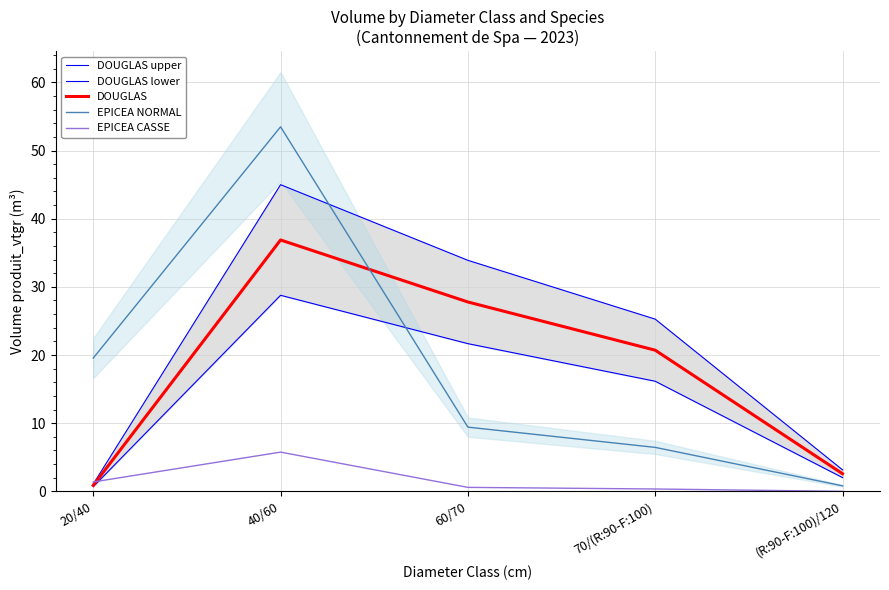

Reading left to right, transcribe all the data shown in this chart.

DOUGLAS upper: 1.1	45.0	33.9	25.3	3.2
DOUGLAS lower: 0.7	28.8	21.7	16.2	2.0
DOUGLAS: 0.9	36.9	27.8	20.7	2.6
EPICEA NORMAL: 19.6	53.5	9.4	6.4	0.8
EPICEA CASSE: 1.4	5.8	0.6	0.3	0.0